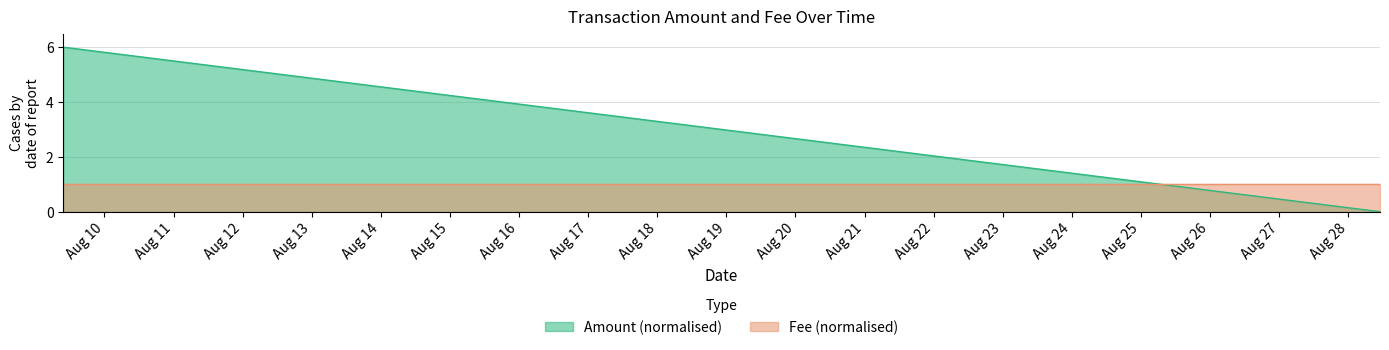

Is it true that the value at 2017-08-28 11:00:23 is 0.0?

False